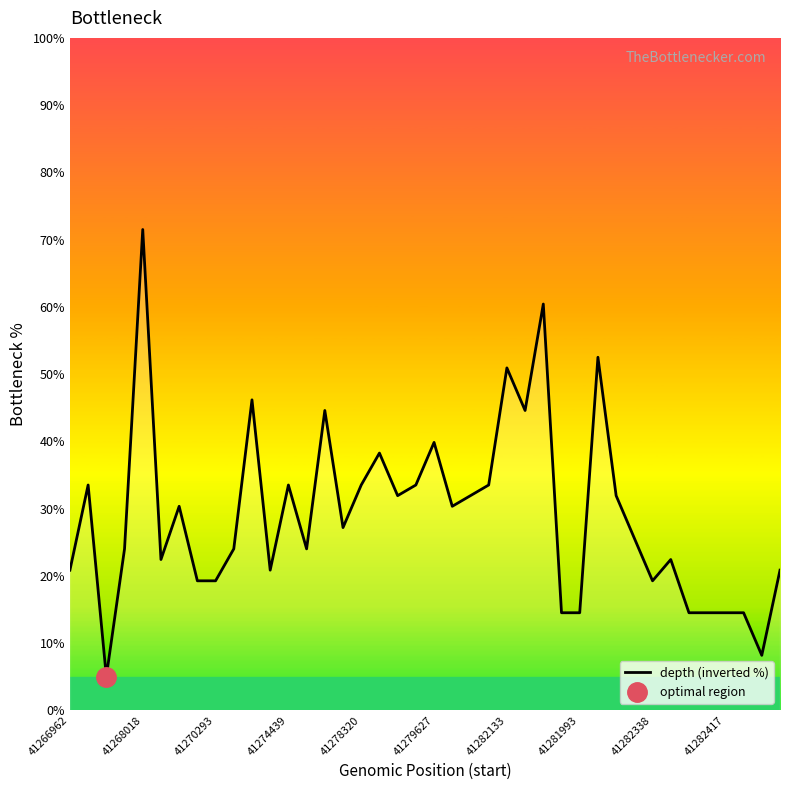

What is the lowest value of the depth (inverted %) series?

5.0